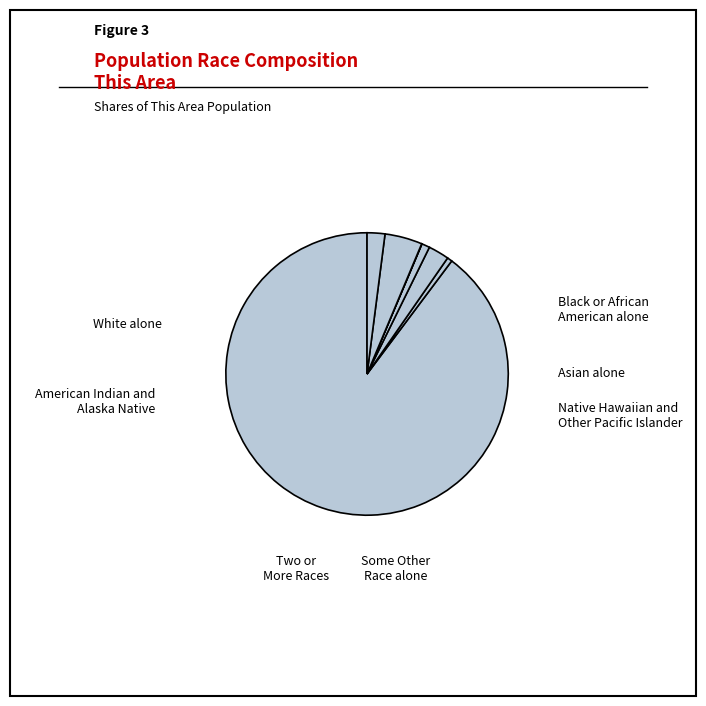

How many segments does this pie chart have?

7